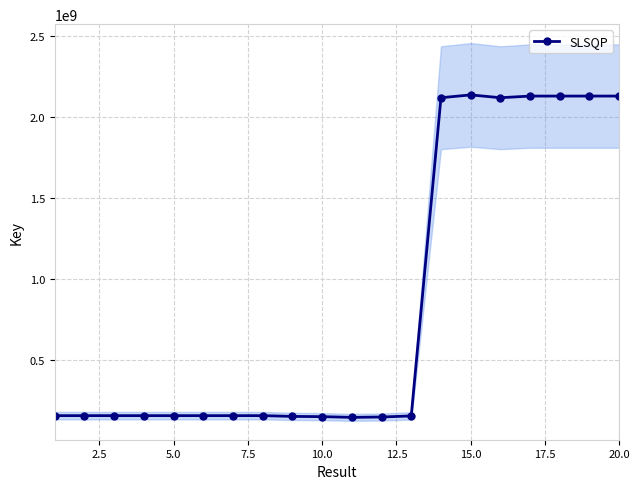

What is the difference between the maximum and minimum values?

1994646688